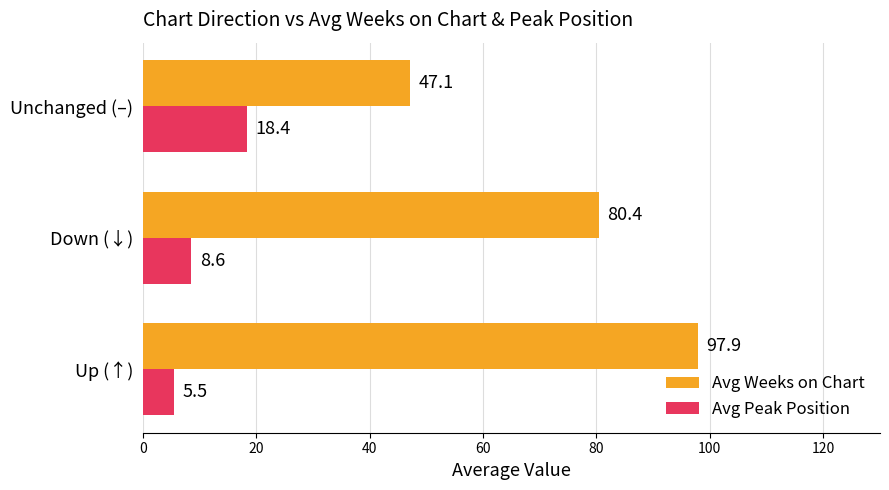

What is the difference between the Avg Peak Position values at Up (↑) and Unchanged (–)?

12.9